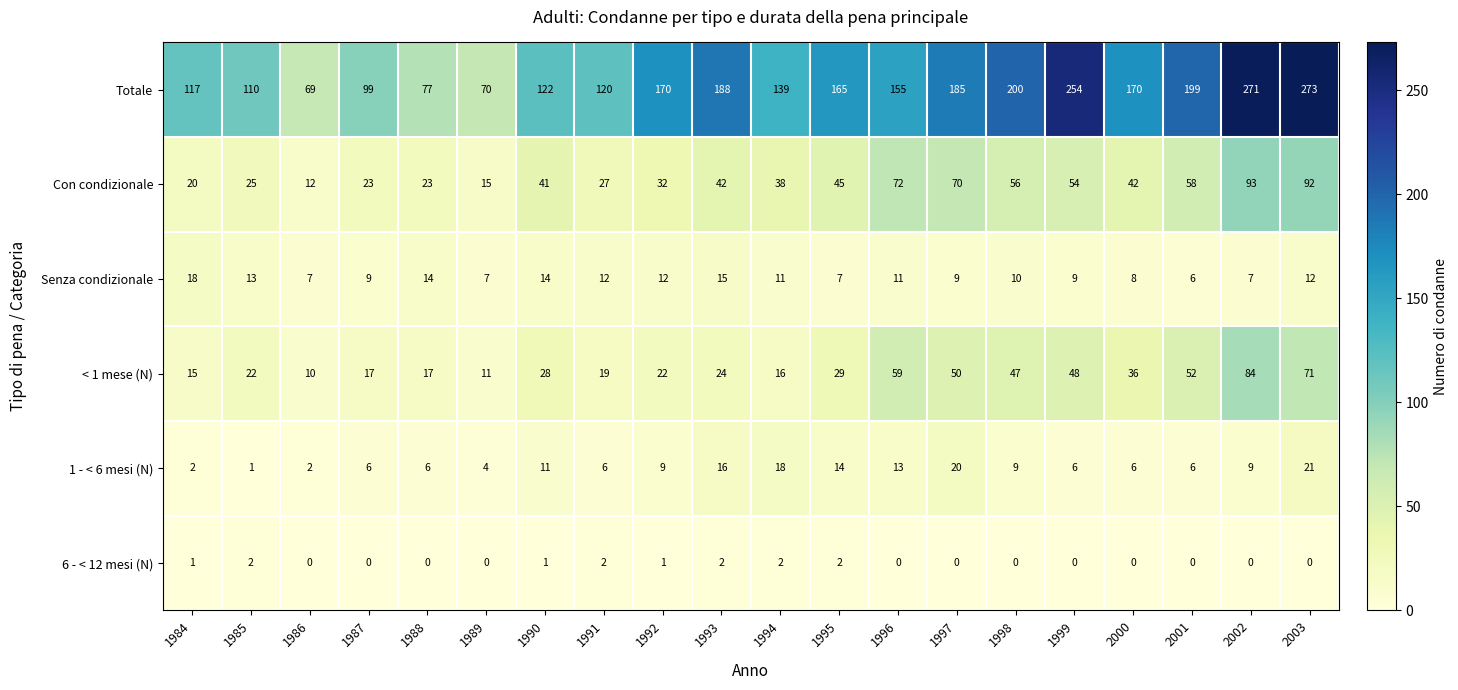

True or false: 6 - < 12 mesi (N) has a value of 0 at 1986.

True